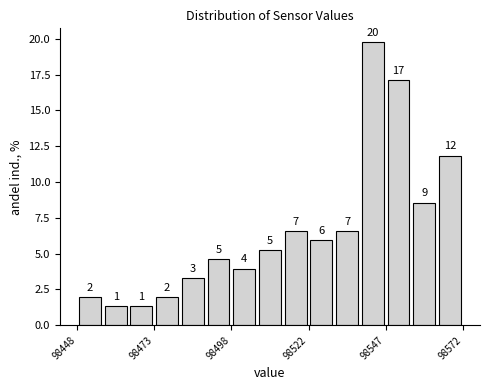

Around what value on the x-axis is the tallest bar? Give the approximate position of its centre, as read against the axis.

98545